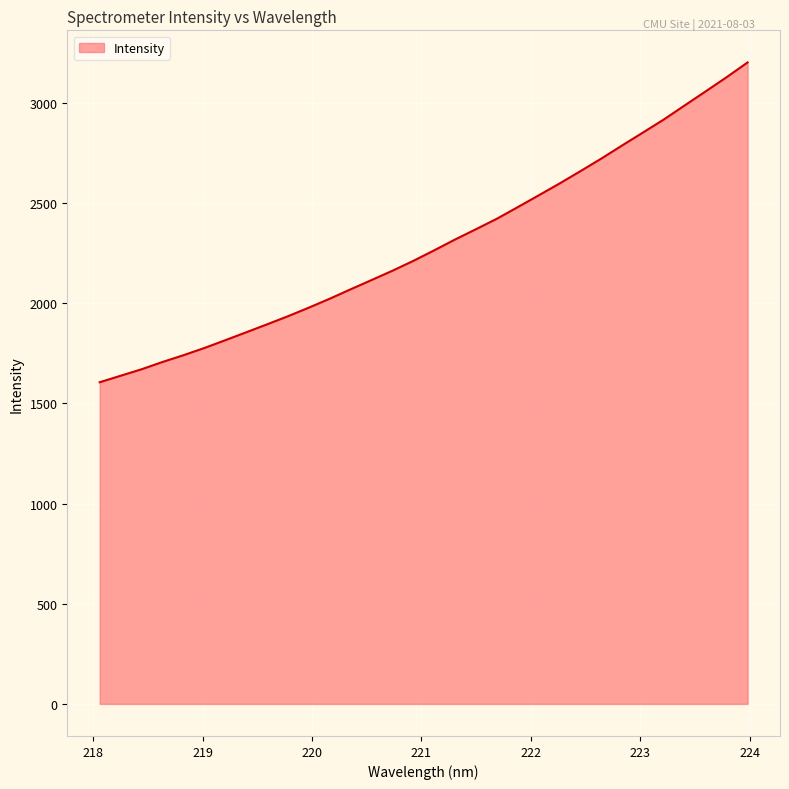

Does the chart have visible grid lines?

Yes